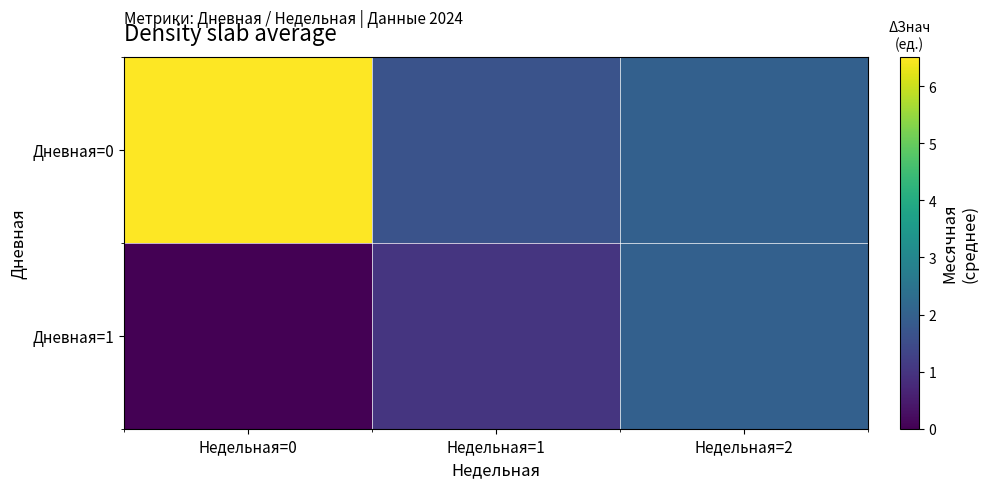

Rank the series at Недельная=0 from lowest to highest value.

Дневная=1, Дневная=0